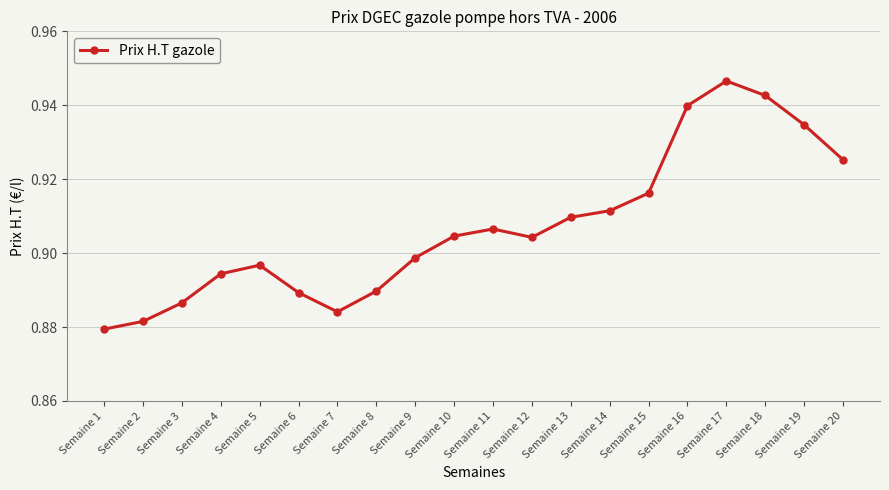

Between Semaine 17 and Semaine 11, which is larger?

Semaine 17